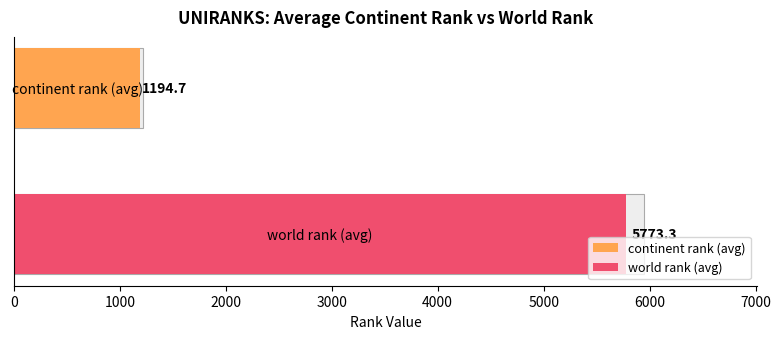

Does the chart contain any negative values?

No